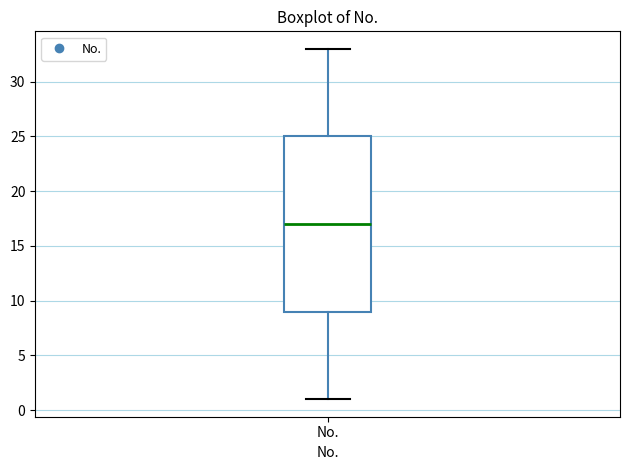

Transcribe this box plot: give where the median line is, the range the box spans, and where the two whiskers end, as read against the y-axis. The values are not printed on the chart, so give them approximately, as read against the axis.

median 17, box 9 to 25, whiskers 1 to 33